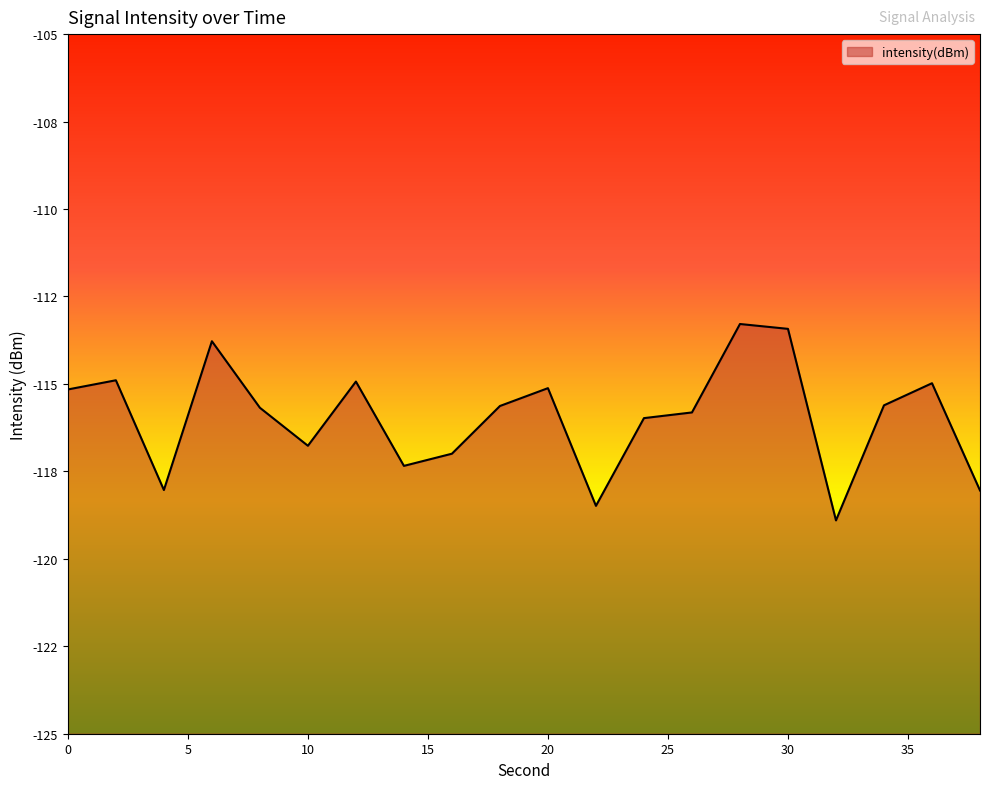

True or false: there are more than 0 points higher than both neighbors.

True